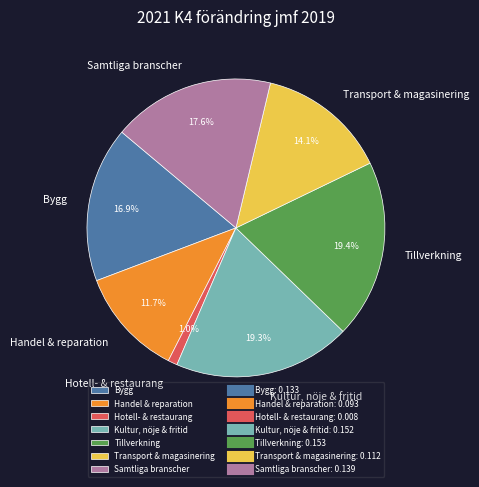

True or false: Transport & magasinering accounts for 14% of the total.

True